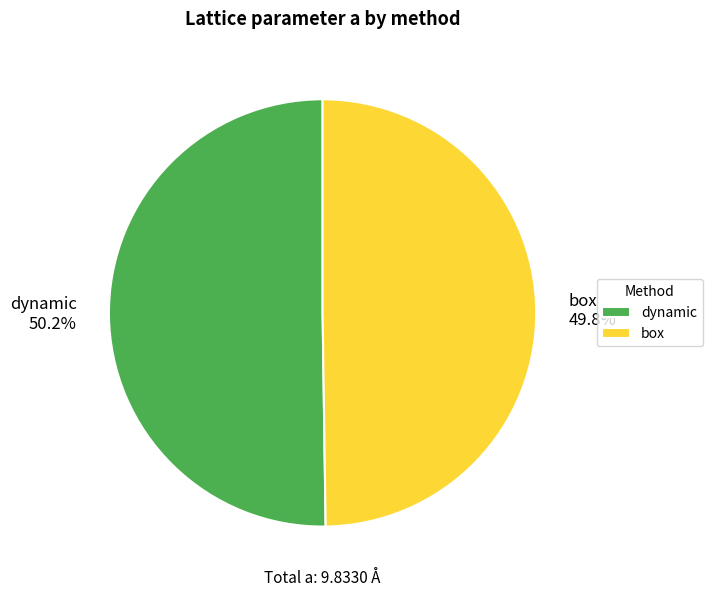

What portion of the pie excludes dynamic?

49.8%